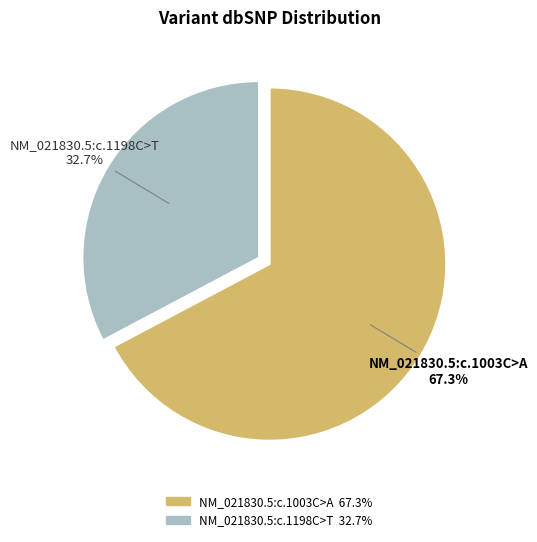

How many slices are in this pie chart?

2